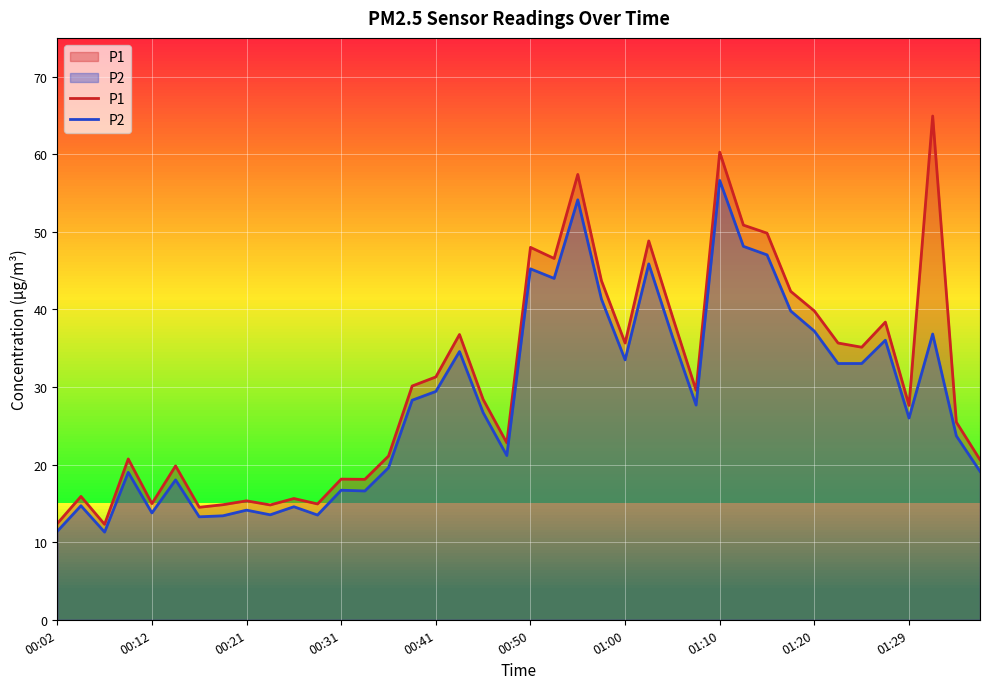

Which series has the largest range (max minus min)?

P1